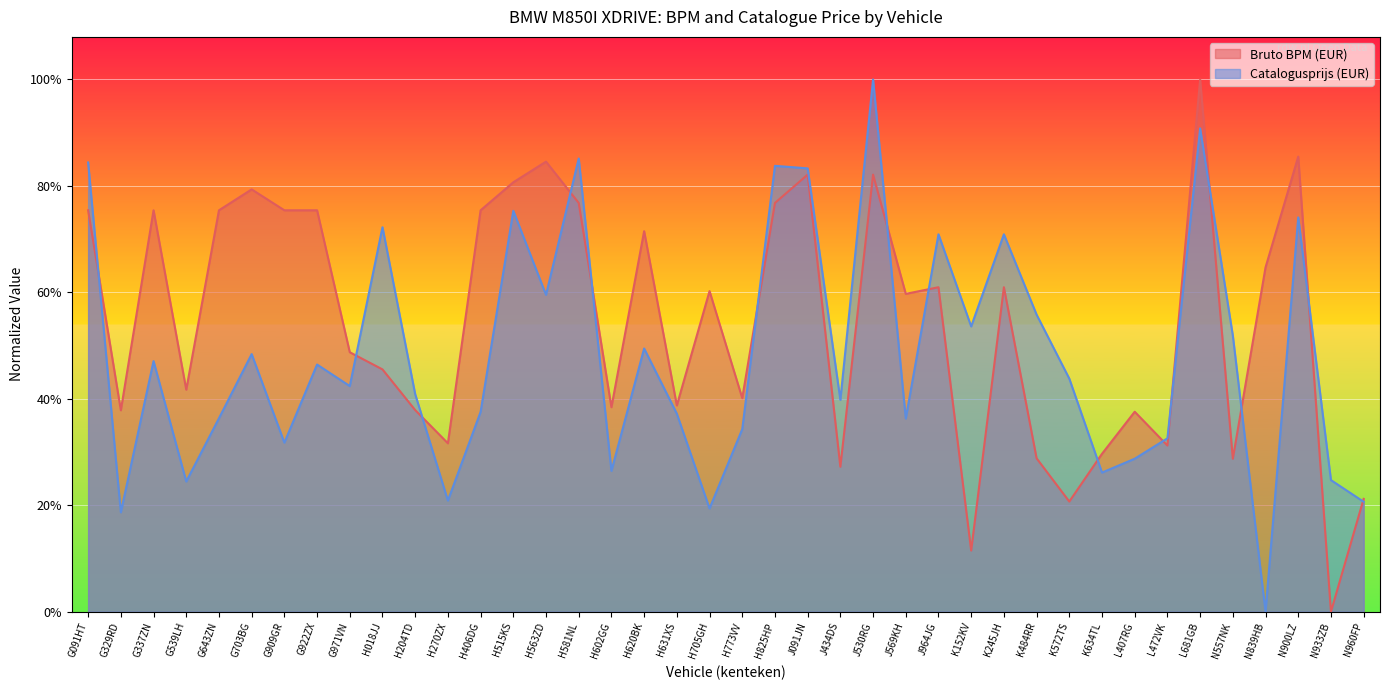

Between G703BG and H773VV, which series saw the biggest shift?

Bruto BPM (EUR)